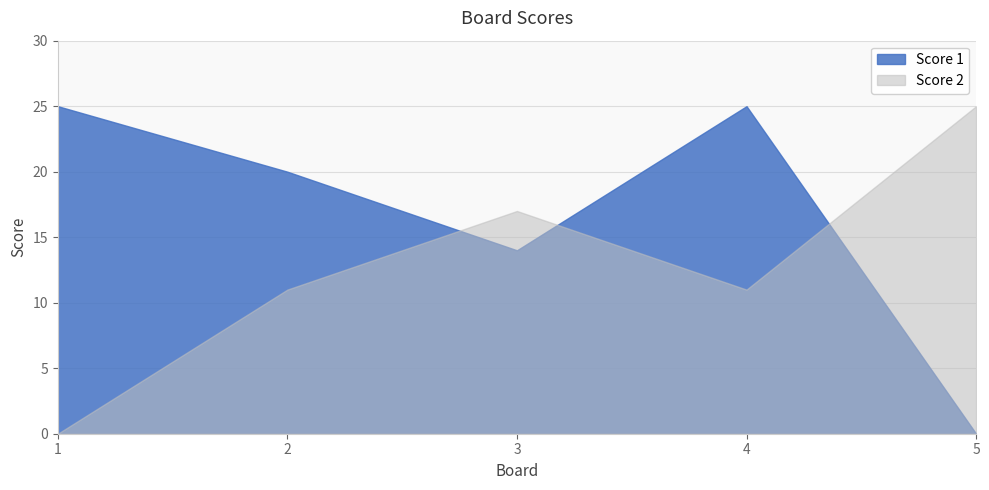

What is the difference between the highest and lowest values at 4?

14